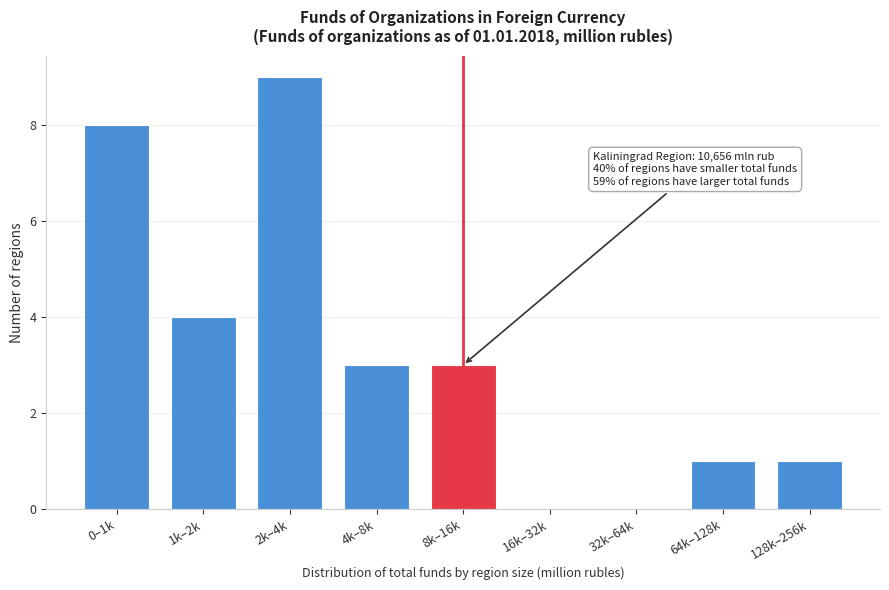

Reading right to left, transcribe all the data shown in this chart.

128k–256k=1	64k–128k=1	32k–64k=0	16k–32k=0	8k–16k=3	4k–8k=3	2k–4k=9	1k–2k=4	0–1k=8